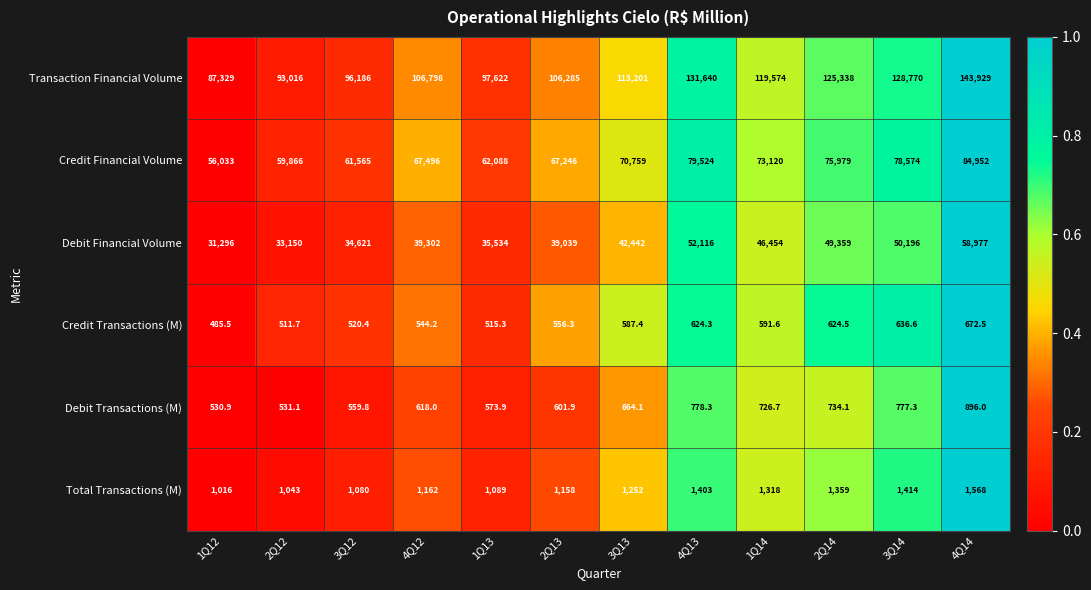

What is the total value across all series at 2Q14?

253393.6